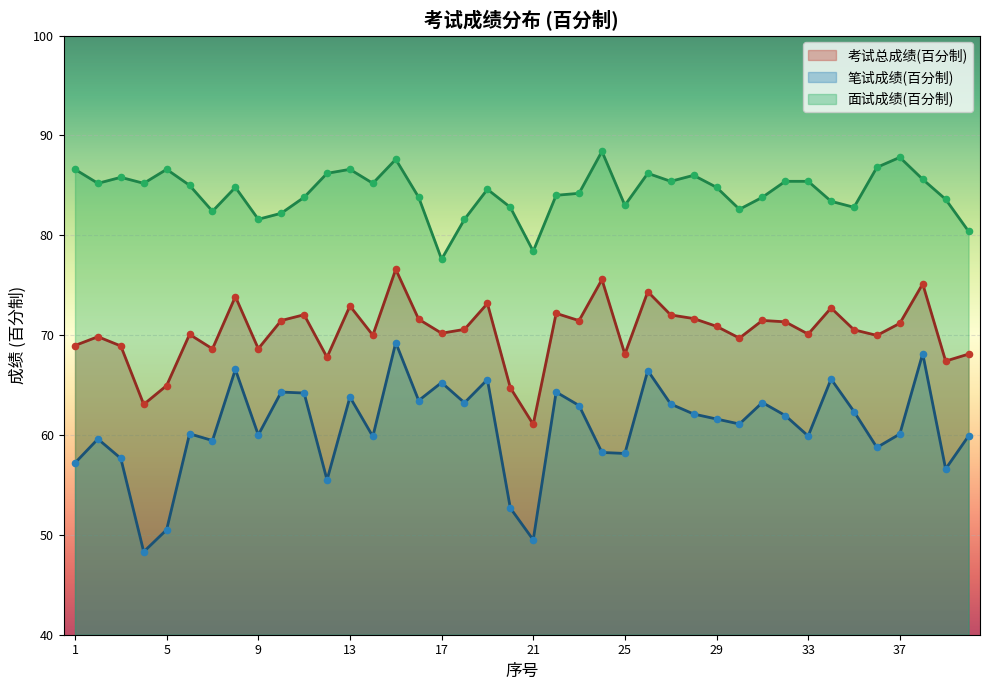

Which series reaches the minimum Y coordinate?

笔试成绩(百分制)